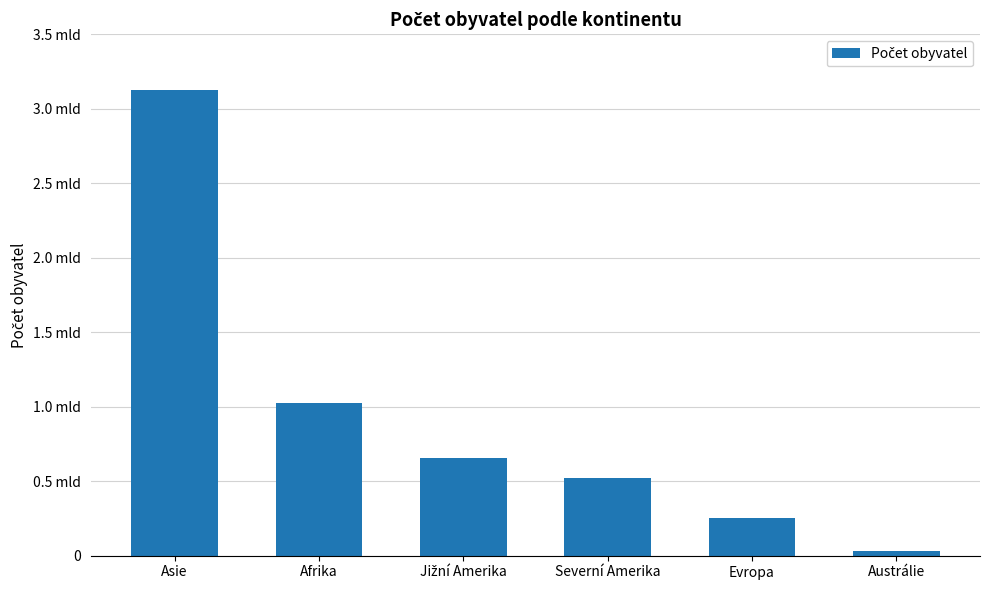

Are the bars horizontal?

No